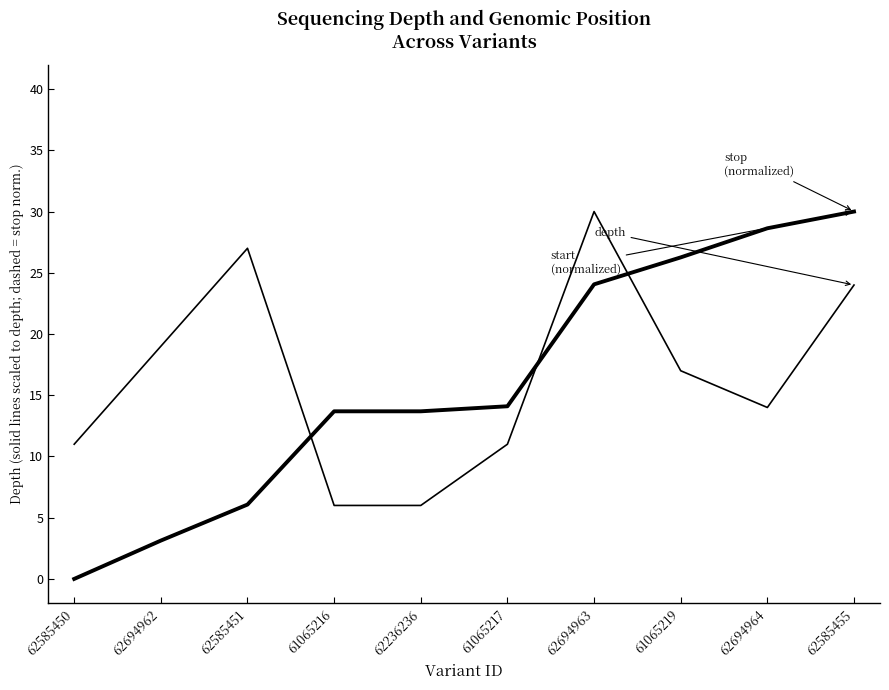

How many lines are shown in the chart?

3